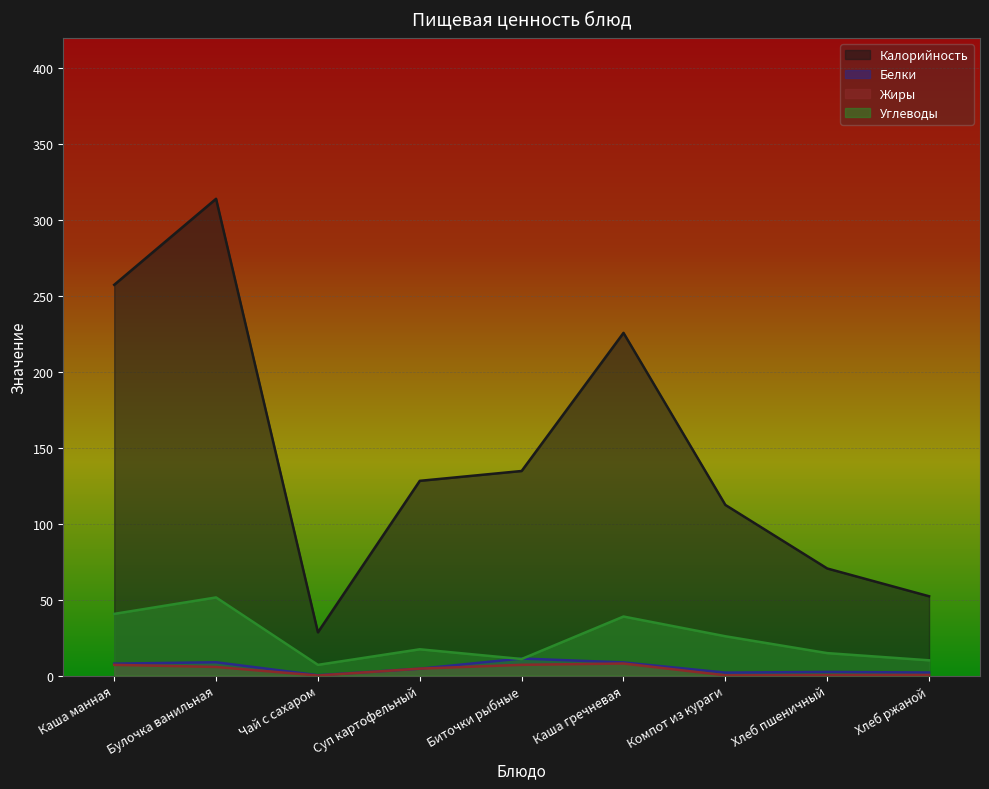

Between Суп картофельный and Каша гречневая, which is larger?

Каша гречневая